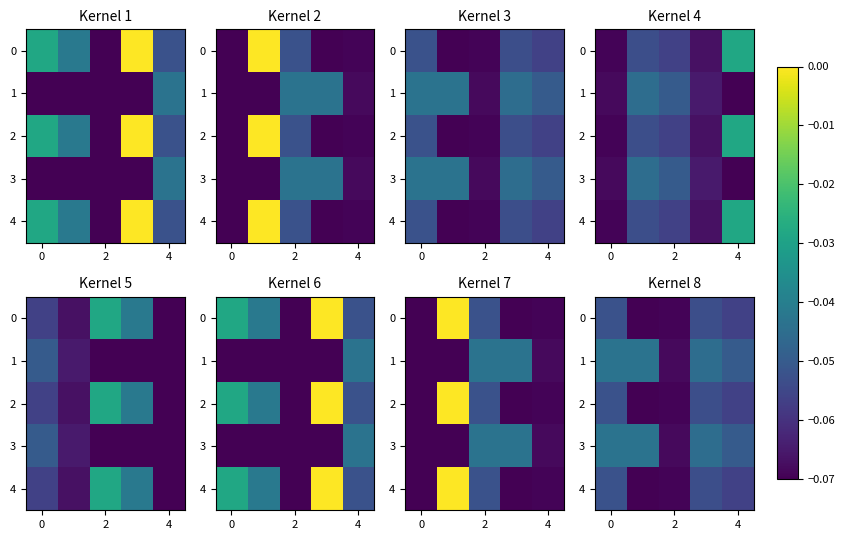

What is the minimum value for 2?

-0.1